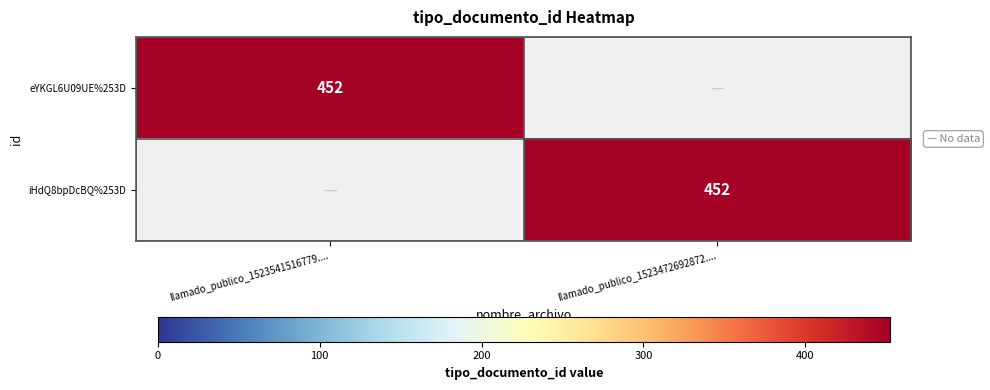

The iHdQ8bpDcBQ%253D series shows 253 at llamado_publico_1523472692872..... True or false?

False